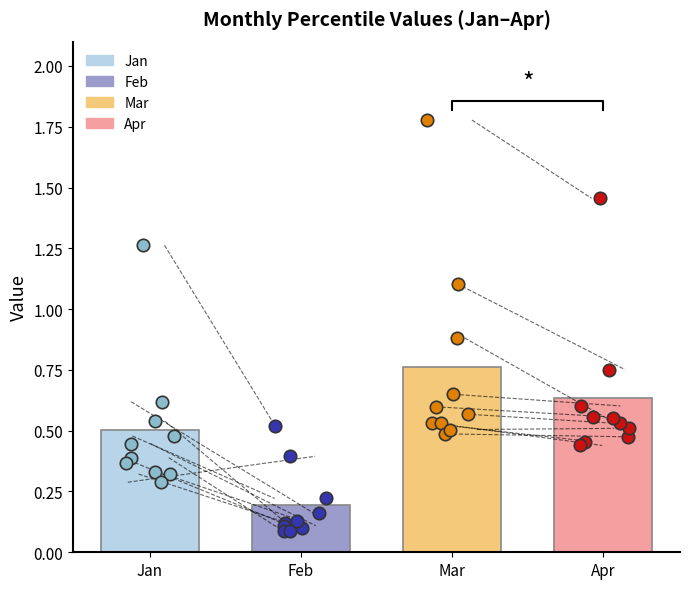

Which series reaches the maximum Y coordinate?

Mar